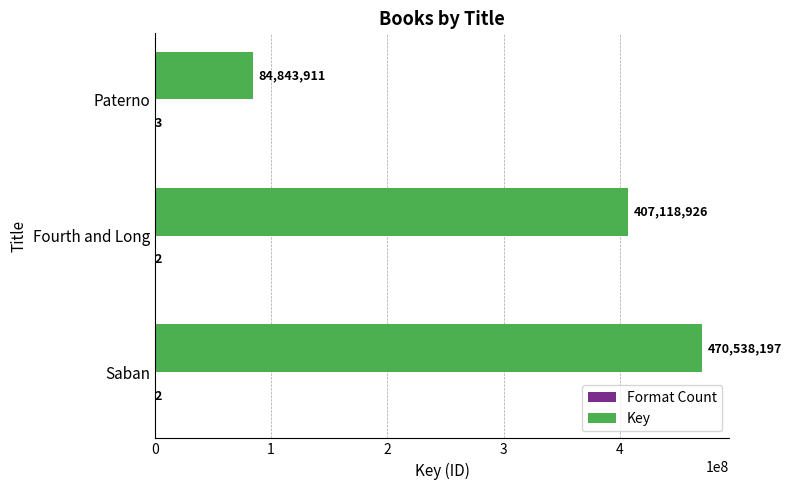

Between Saban and Fourth and Long, which series saw the biggest shift?

Key